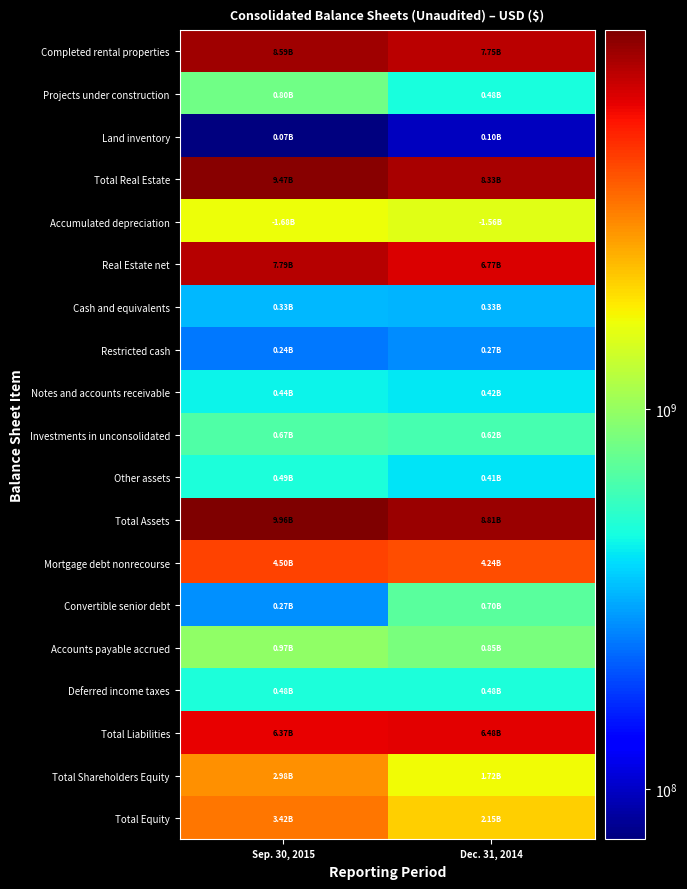

At which category is the sum across all series the highest?

Sep. 30, 2015